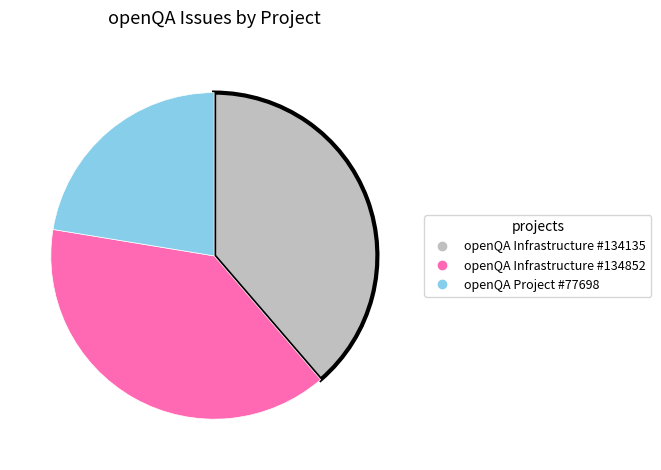

Is there any slice that represents more than half of the pie?

No